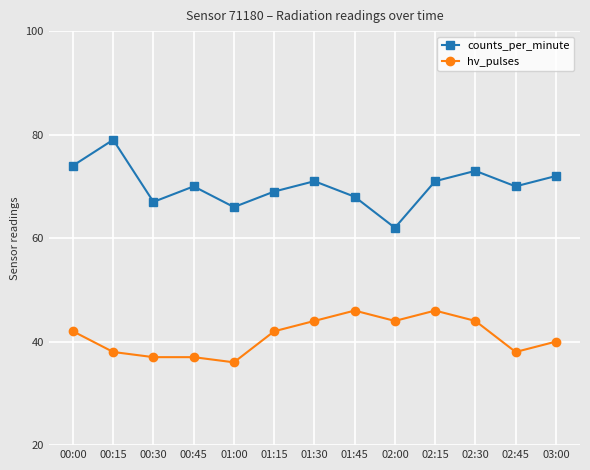

How many values in the hv_pulses series are below 42?

6